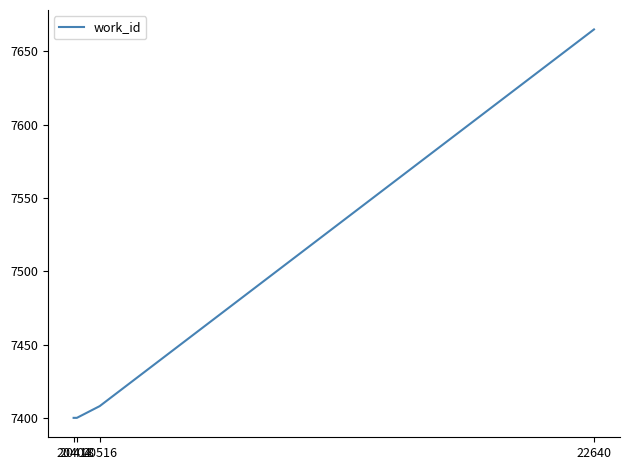

Is it true that the value at 20516 is 7408?

True